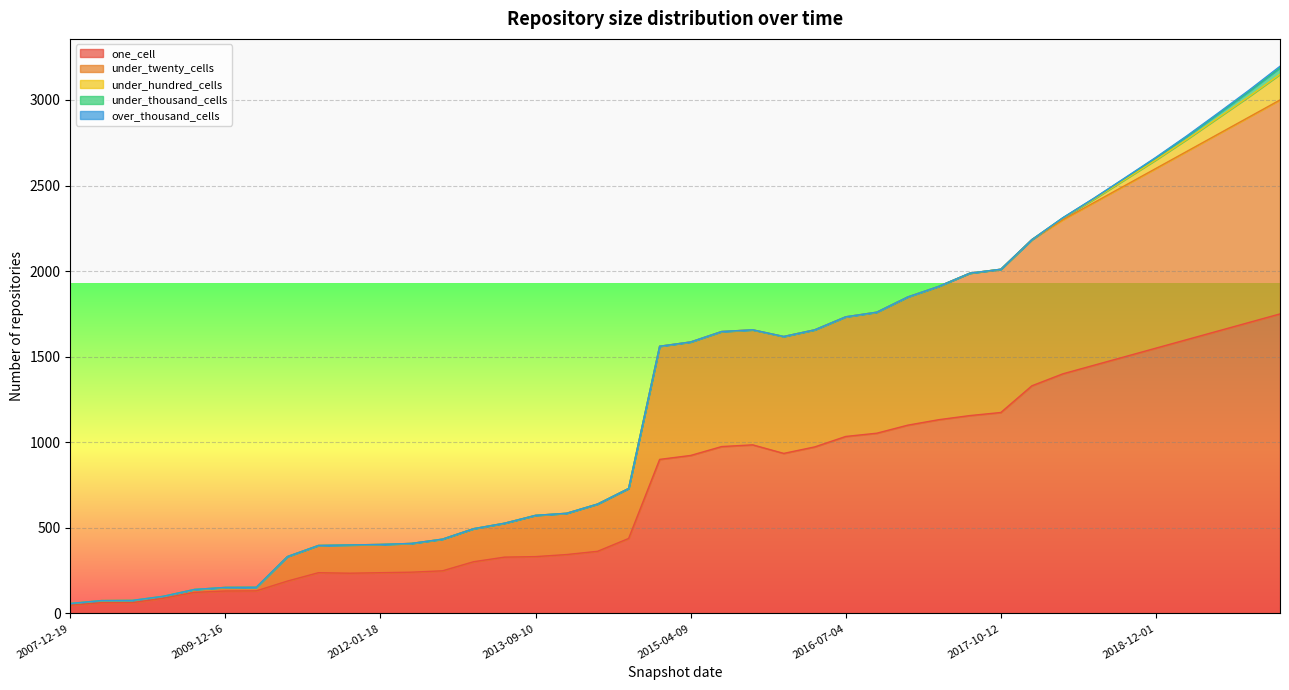

Reading right to left, extract all data points from this chart.

one_cell: 1750	1700	1650	1600	1550	1500	1450	1400	1330	1174	1156	1132	1100	1053	1034	973	935	985	975	923	900	438	363	344	332	329	302	249	241	238	235	238	189	132	131	123	89	63	63	48
under_twenty_cells: 1250	1200	1150	1100	1050	1000	950	900	854	837	832	779	749	707	699	684	683	672	672	663	661	292	276	241	241	198	193	185	168	165	165	159	143	21	21	17	11	13	12	10
under_hundred_cells: 150	120	95	70	50	35	20	10	0	0	0	0	0	0	0	0	0	0	0	0	0	0	0	0	0	0	0	0	0	0	0	0	0	0	0	0	0	0	0	0
under_thousand_cells: 38	30	23	17	12	8	5	2	0	0	0	0	0	0	0	0	0	0	0	0	0	0	0	0	0	0	0	0	0	0	0	0	0	0	0	0	0	0	0	0
over_thousand_cells: 9	7	5	4	3	2	1	0	0	0	0	0	0	0	0	0	0	0	0	0	0	0	0	0	0	0	0	0	0	0	0	0	0	0	0	0	0	0	0	0